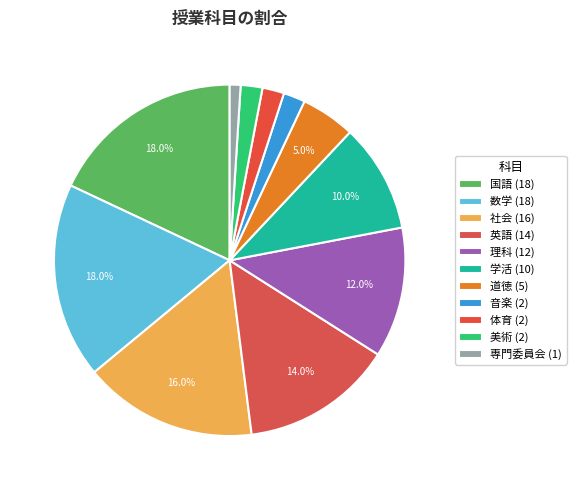

Count the number of slices in the pie.

11